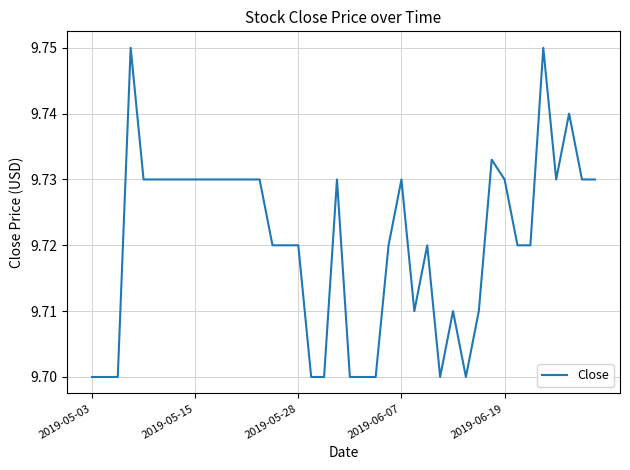

Reading left to right, transcribe all the data shown in this chart.

9.7	9.7	9.7	9.8	9.7	9.7	9.7	9.7	9.7	9.7	9.7	9.7	9.7	9.7	9.7	9.7	9.7	9.7	9.7	9.7	9.7	9.7	9.7	9.7	9.7	9.7	9.7	9.7	9.7	9.7	9.7	9.7	9.7	9.7	9.7	9.8	9.7	9.7	9.7	9.7